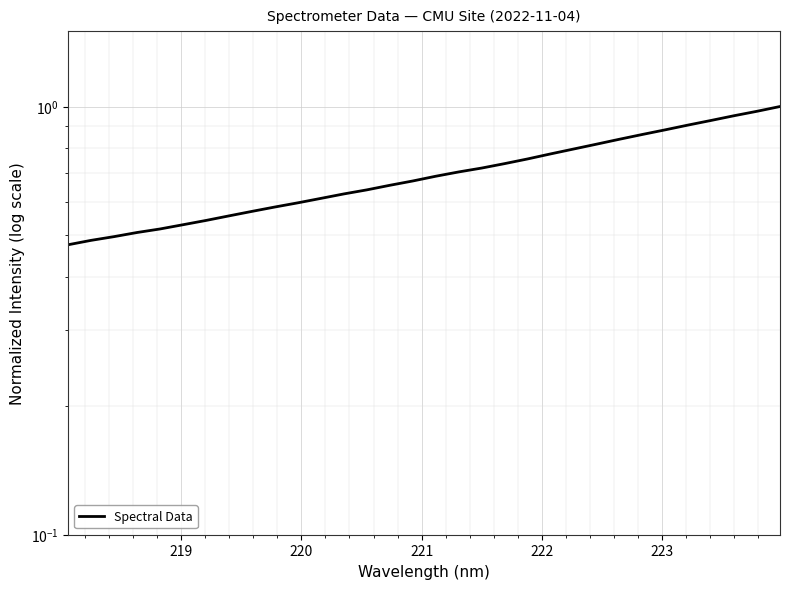

True or false: the data has more than 1 interior local peaks.

False